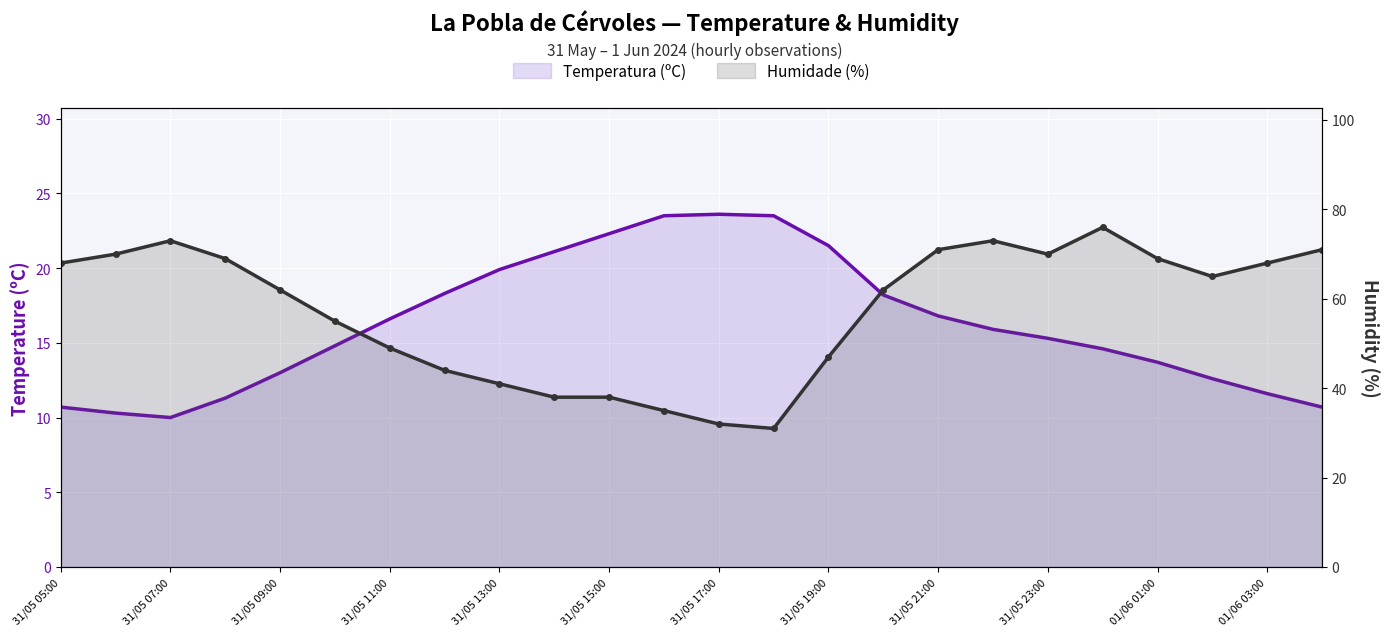

True or false: Humidade (%) and Temperatura (ºC) intersect in this chart.

False